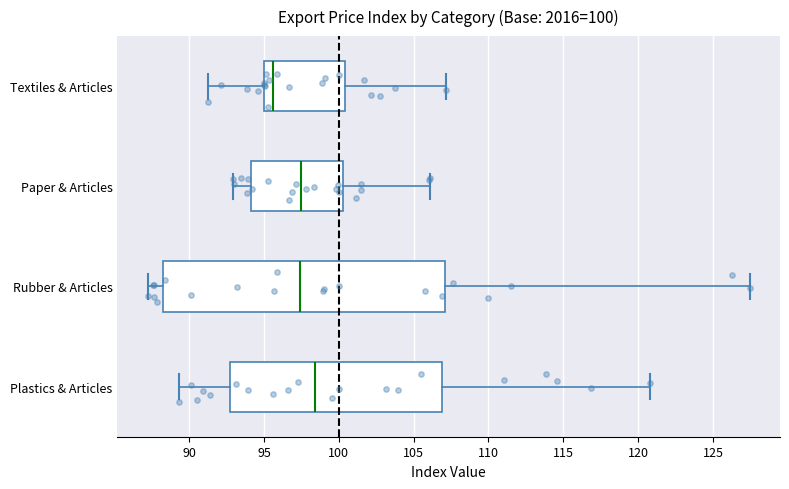

Which box is the widest, from its left edge to its right edge?

Rubber & Articles